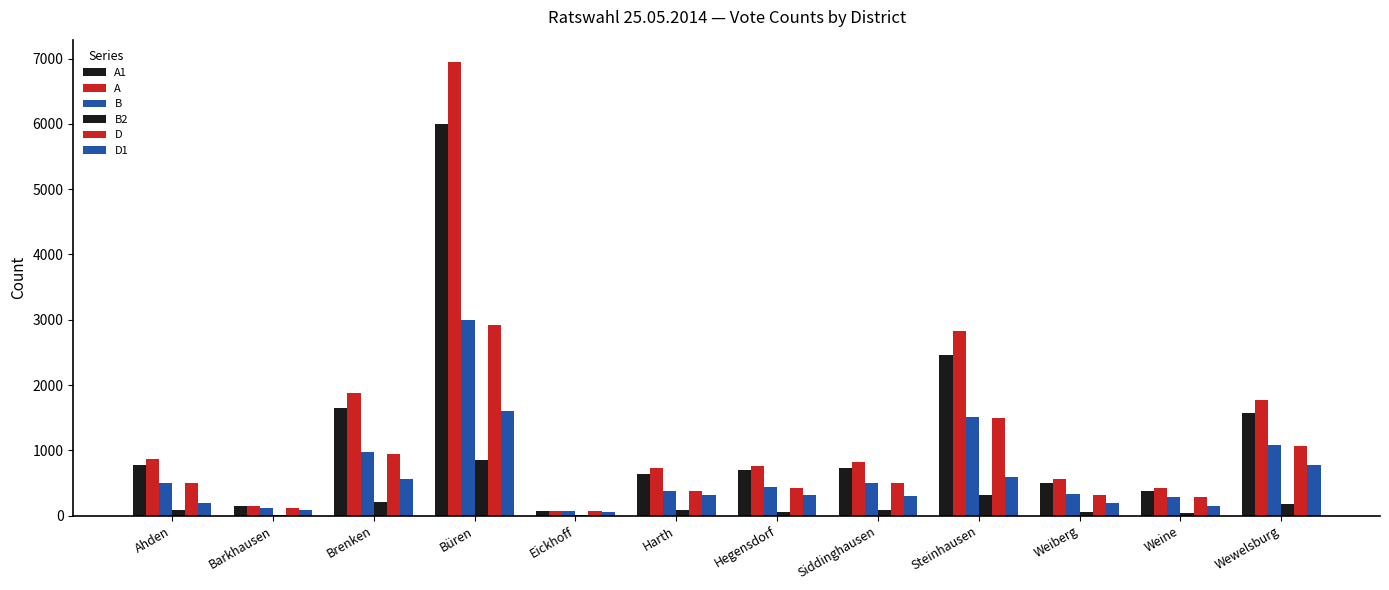

Where is B nearest to the value 1529?

Steinhausen